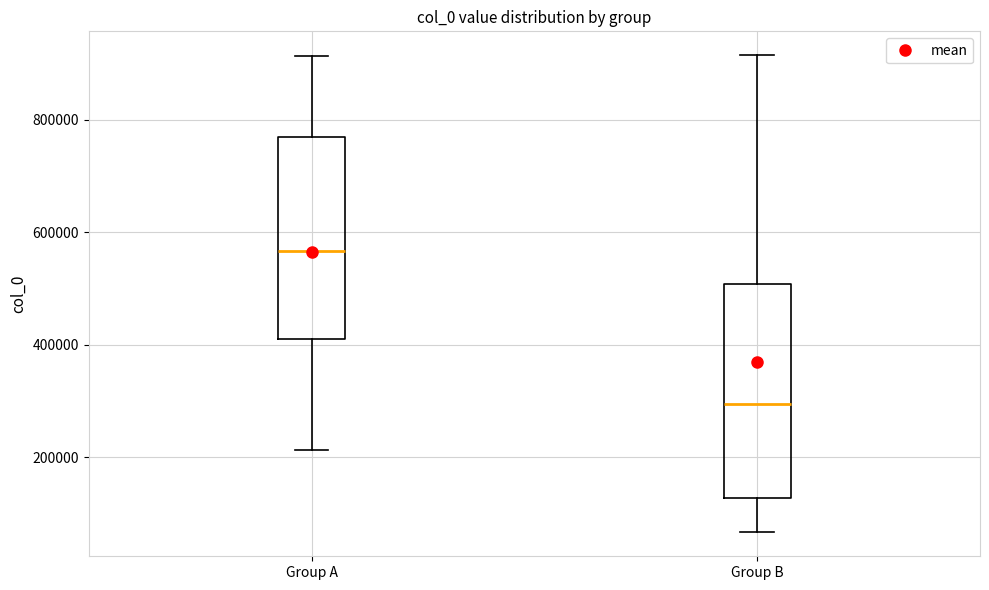

Reading left to right, read every box against the y-axis: the position of its median line, the range the box covers, and the ends of its whiskers. The values are not printed on the chart, so give them approximately, as read against the axis.

Group A: median 560000, box 400000 to 760000, whiskers 220000 to 920000
Group B: median 300000, box 120000 to 500000, whiskers 60000 to 920000